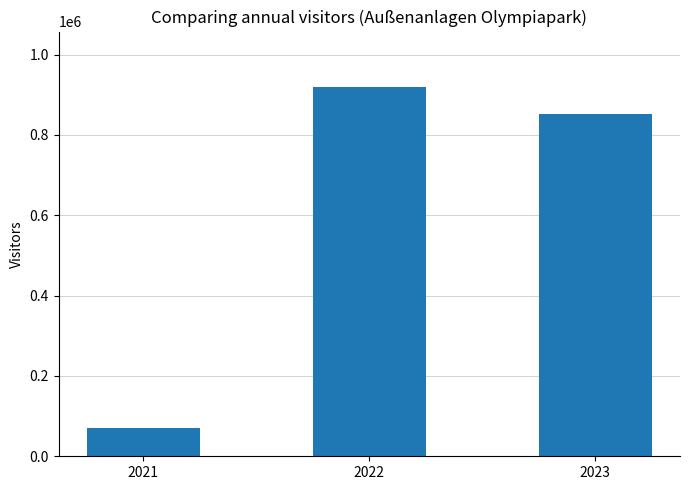

Reading left to right, extract all data points from this chart.

71625	919552	852675